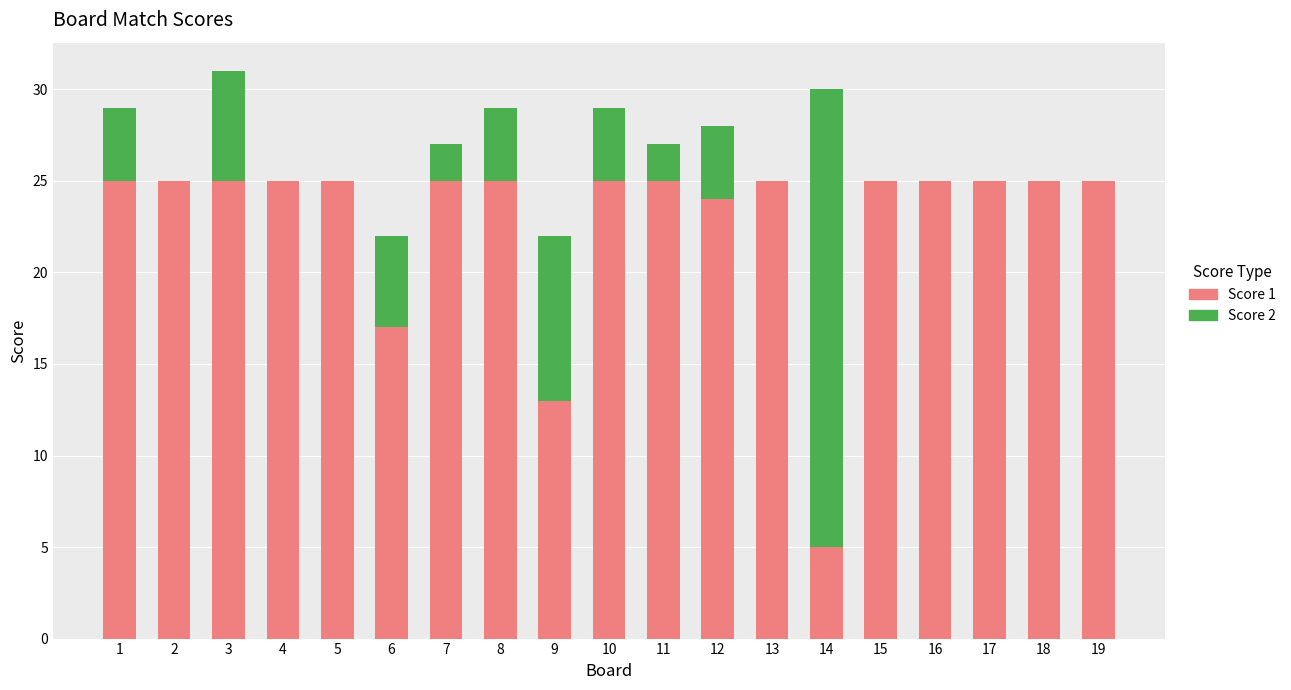

What is the total value across all series at 3?

31